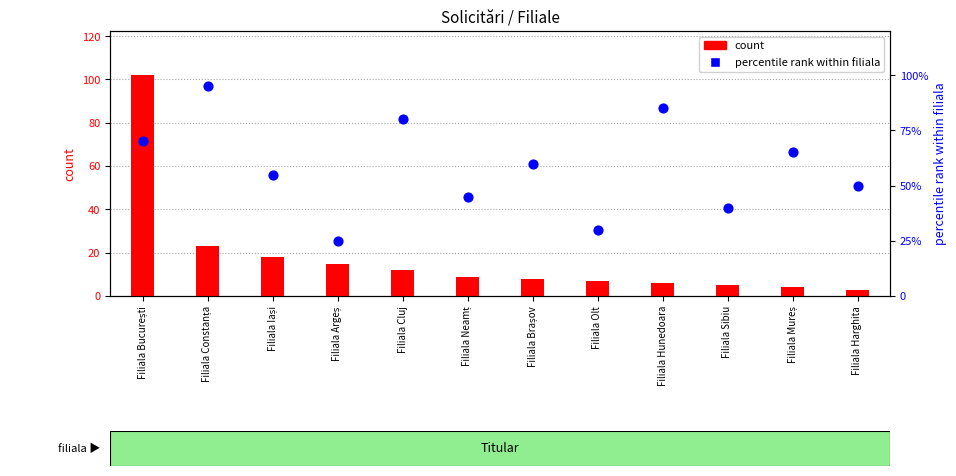

What is the total value across all series at Filiala Constanța?

118